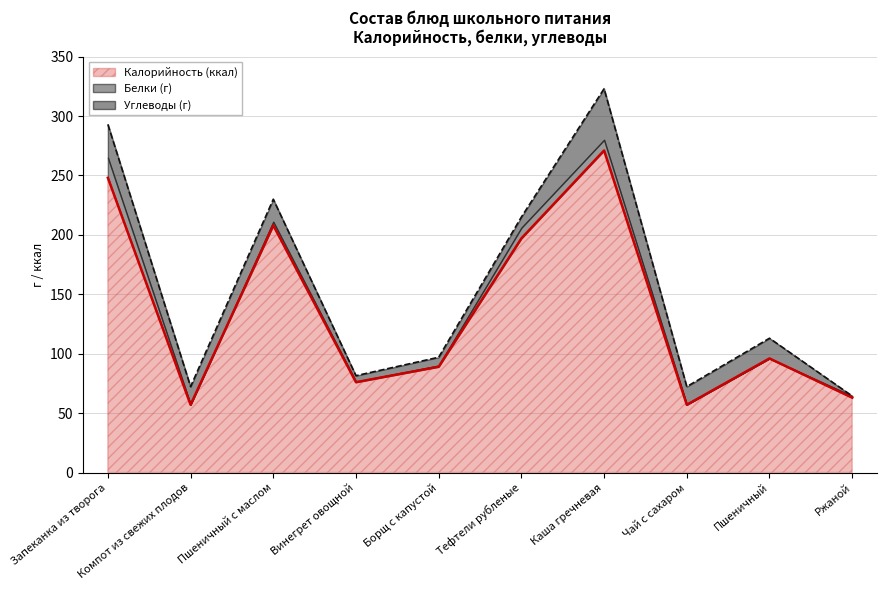

What is the label of the 8th point from the left?

Чай с сахаром